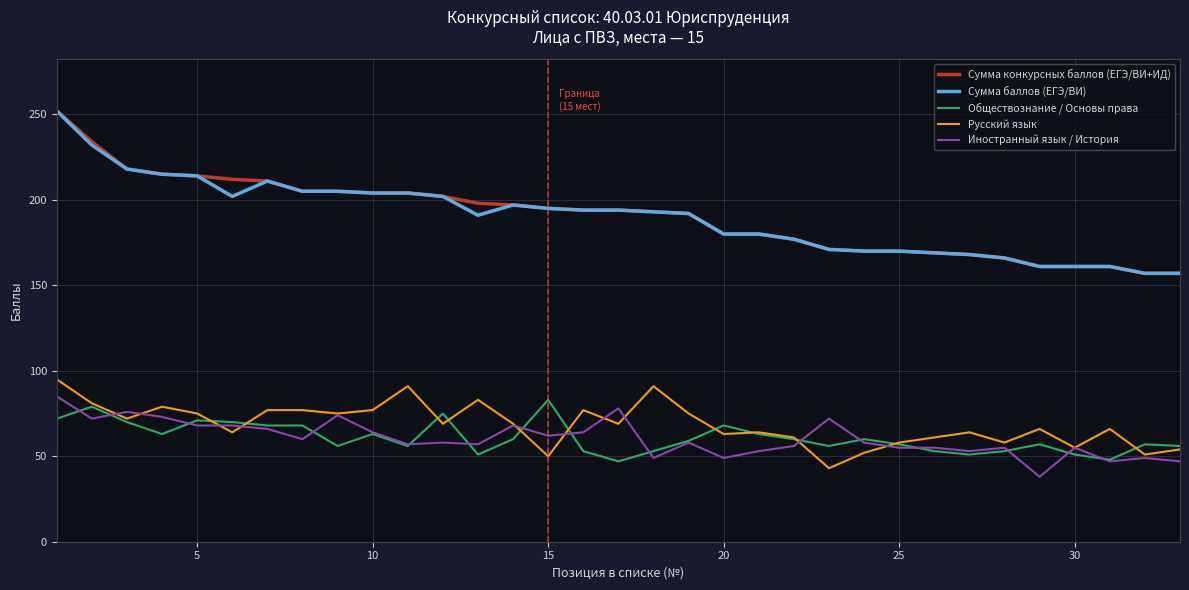

True or false: Иностранный язык / История and Сумма конкурсных баллов (ЕГЭ/ВИ+ИД) intersect in this chart.

False